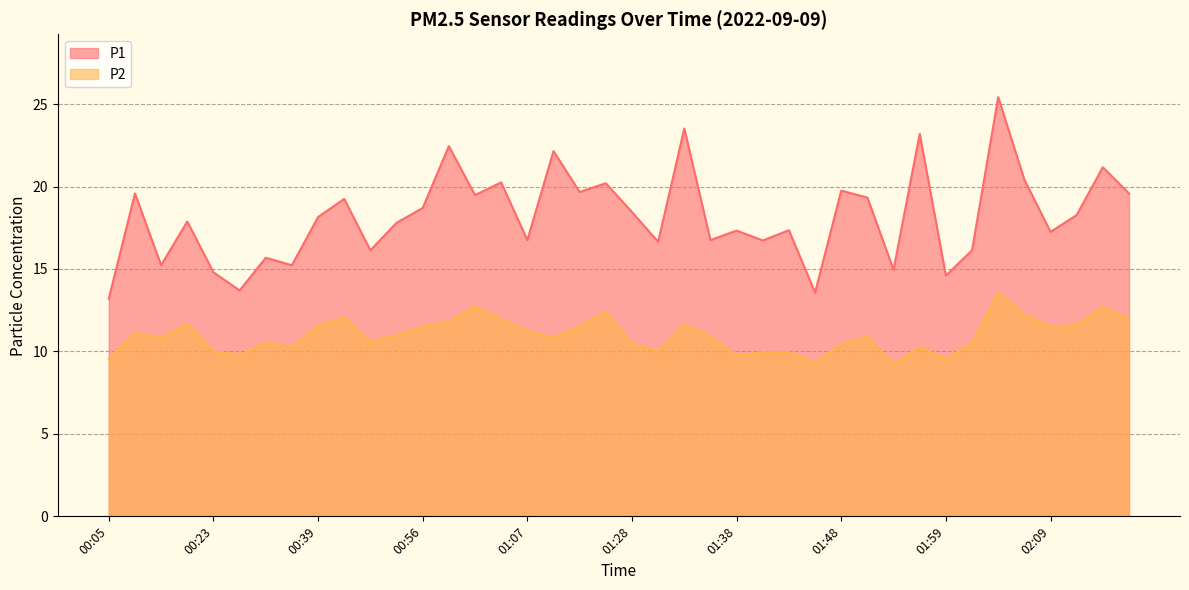

Which series has the largest range (max minus min)?

P1